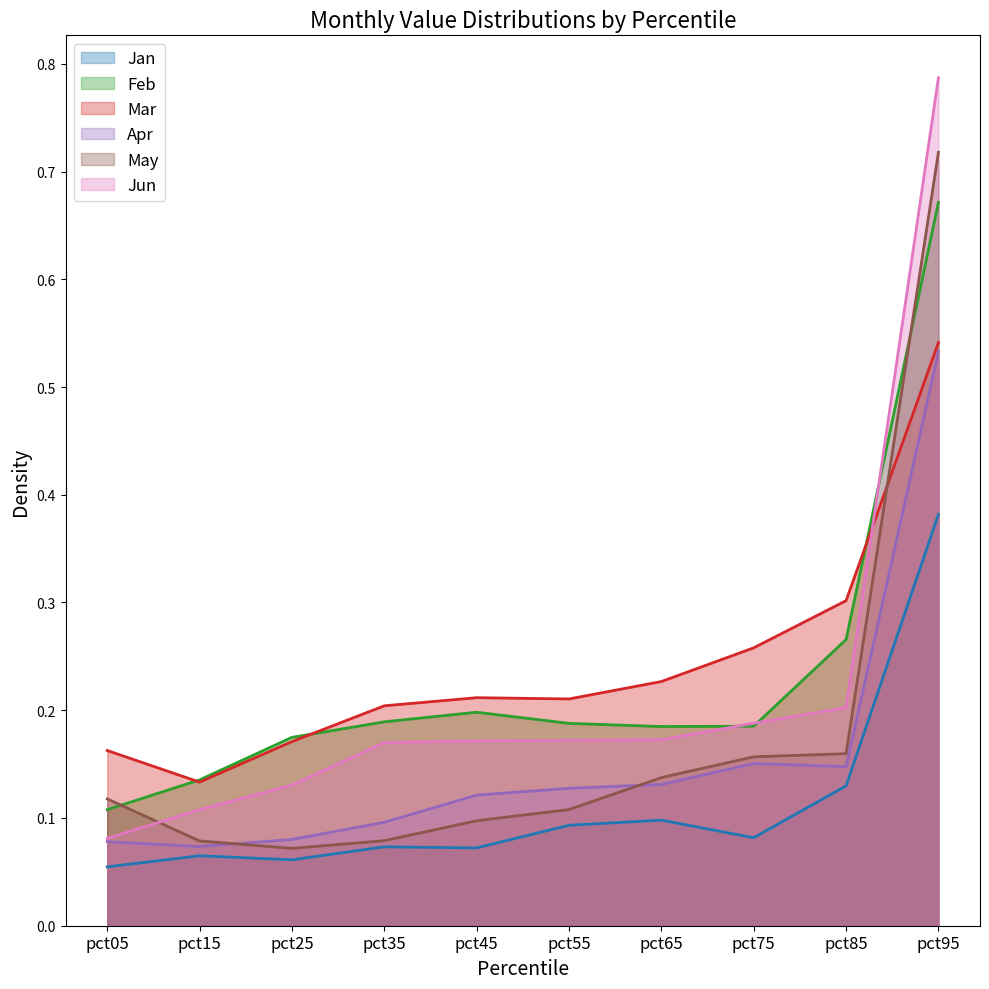

Is it true that Mar equals 0.2 at pct05?

True